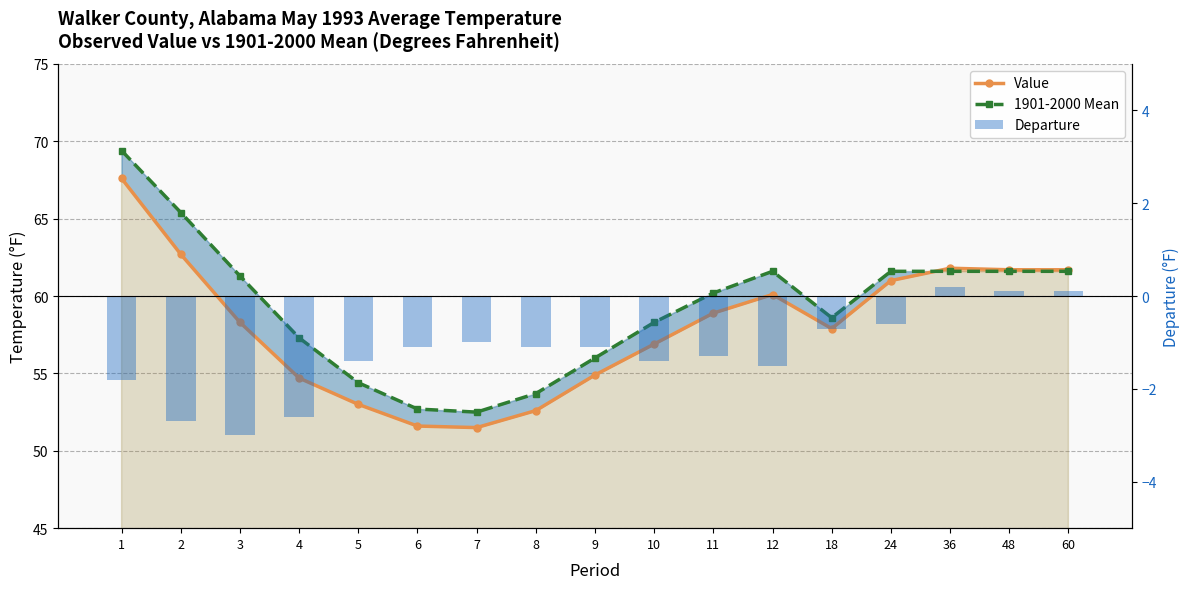

Where is Departure nearest to the value -1?

7